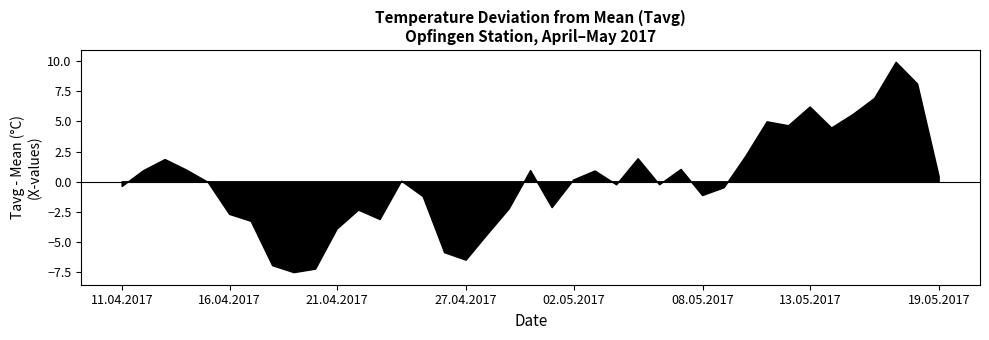

Rank the categories by value from lowest to highest.

19.04.2017, 20.04.2017, 18.04.2017, 27.04.2017, 26.04.2017, 28.04.2017, 21.04.2017, 17.04.2017, 23.04.2017, 16.04.2017, 22.04.2017, 29.04.2017, 01.05.2017, 25.04.2017, 08.05.2017, 09.05.2017, 11.04.2017, 04.05.2017, 06.05.2017, 15.04.2017, 24.04.2017, 02.05.2017, 19.05.2017, 03.05.2017, 12.04.2017, 30.04.2017, 14.04.2017, 07.05.2017, 13.04.2017, 05.05.2017, 10.05.2017, 14.05.2017, 12.05.2017, 11.05.2017, 15.05.2017, 13.05.2017, 16.05.2017, 18.05.2017, 17.05.2017